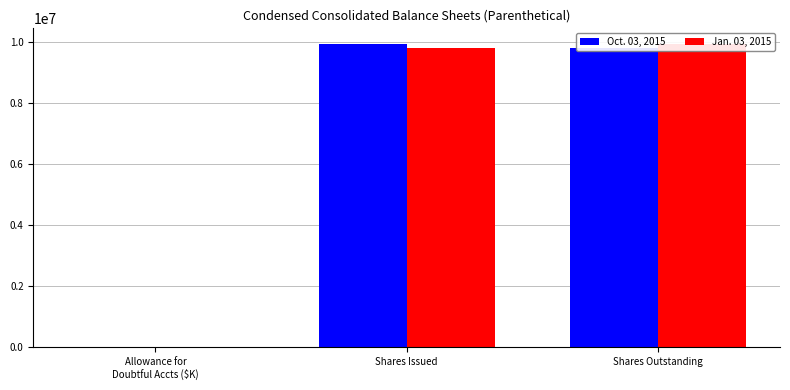

Rank the series by their maximum value, from lowest to highest.

Oct. 03, 2015, Jan. 03, 2015